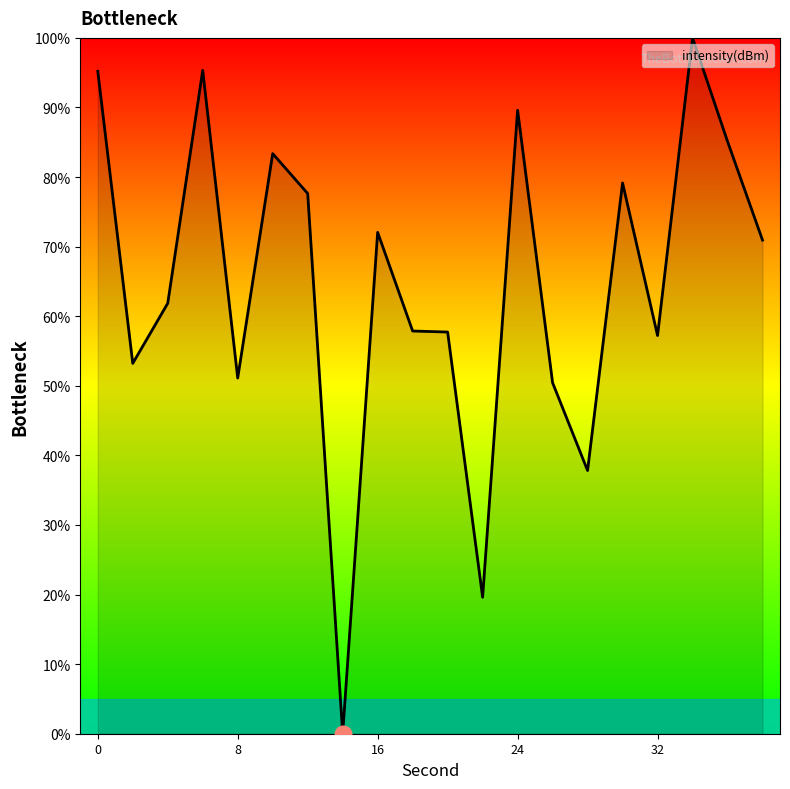

What is the difference between the maximum and minimum values?

100.0